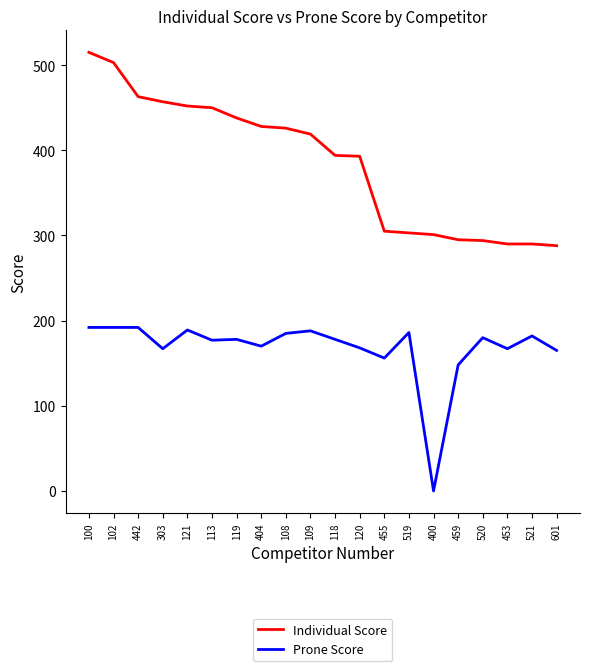

At how many categories does at least one series exceed 482?

2